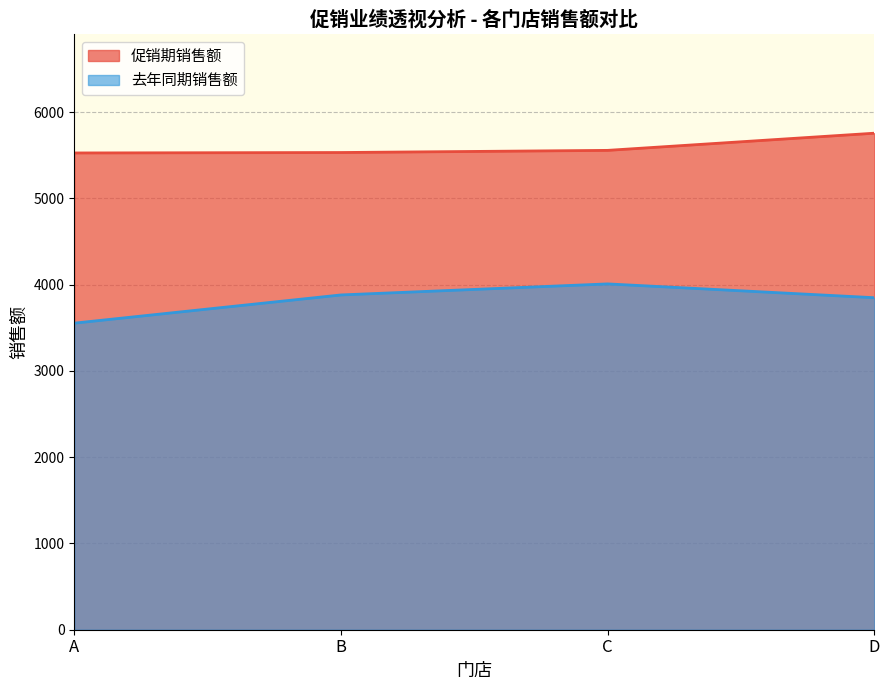

How many lines are shown in the chart?

2